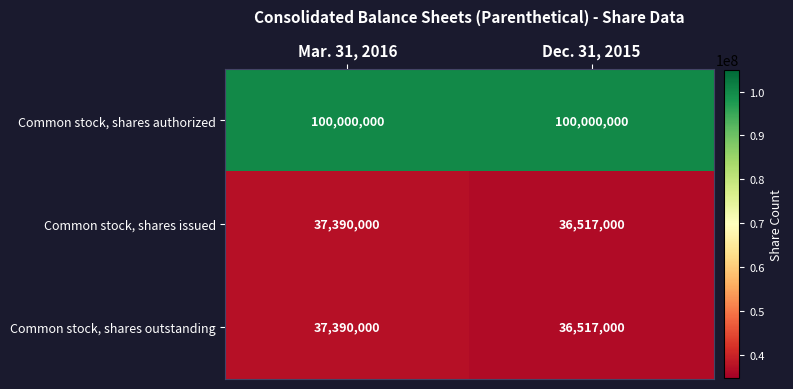

Which series has the largest total across all categories?

Common stock, shares authorized